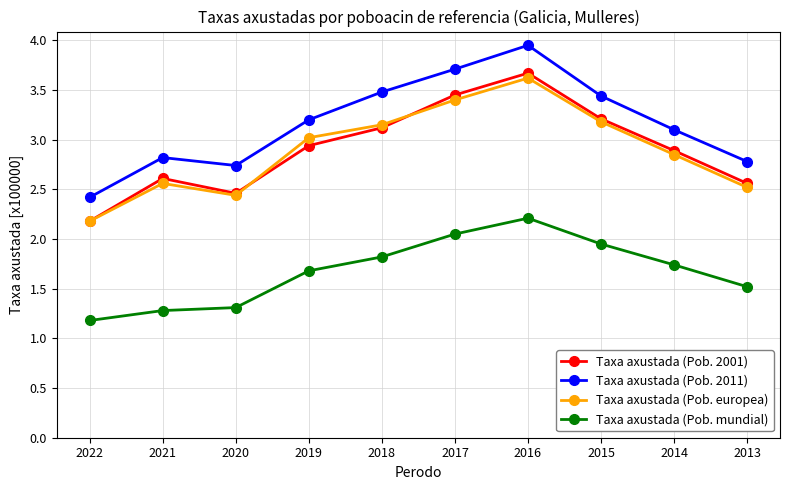

True or false: Taxa axustada (Pob. mundial) and Taxa axustada (Pob. 2011) intersect in this chart.

False